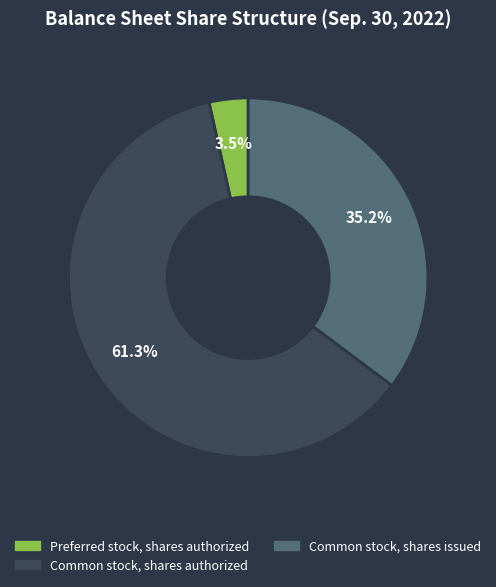

Does any single category account for the majority?

Yes